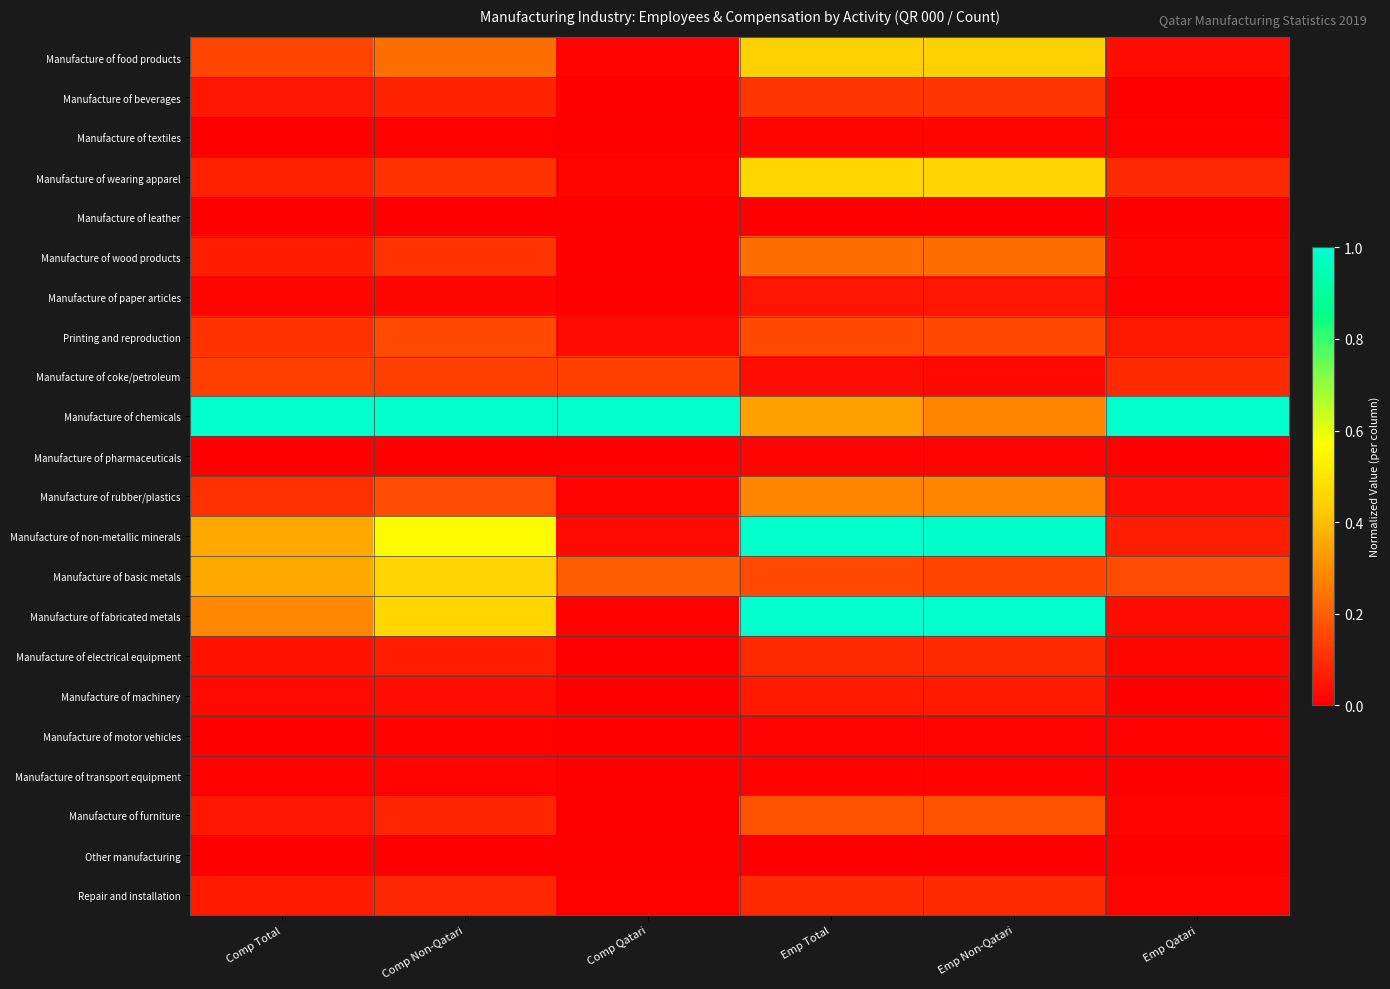

What is the total value across all series at Emp Non-Qatari?

4.6